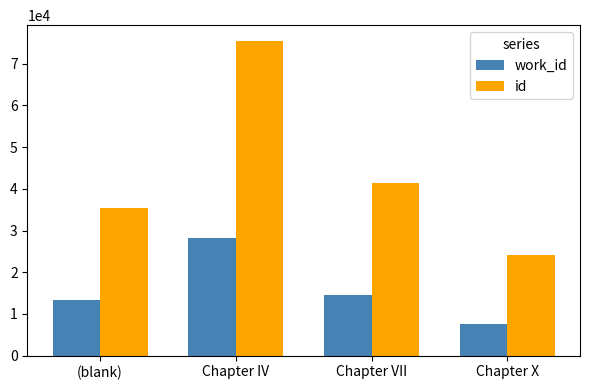

What is the smallest value displayed?

7587